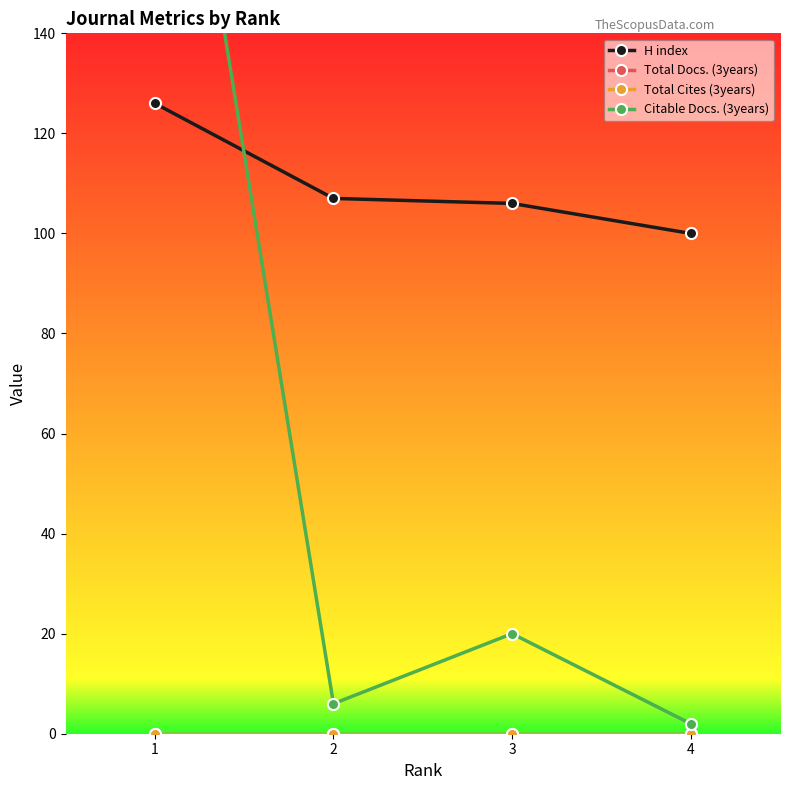

Is the value of Citable Docs. (3years) at 2 greater than the value of H index at 4?

No